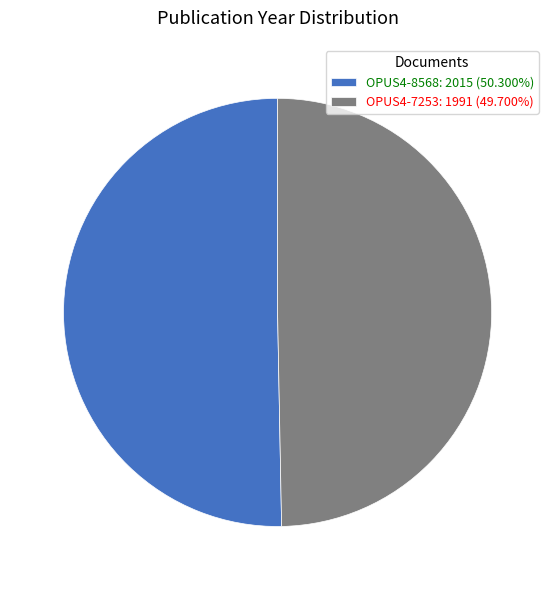

Rank the categories by value from highest to lowest.

OPUS4-8568, OPUS4-7253